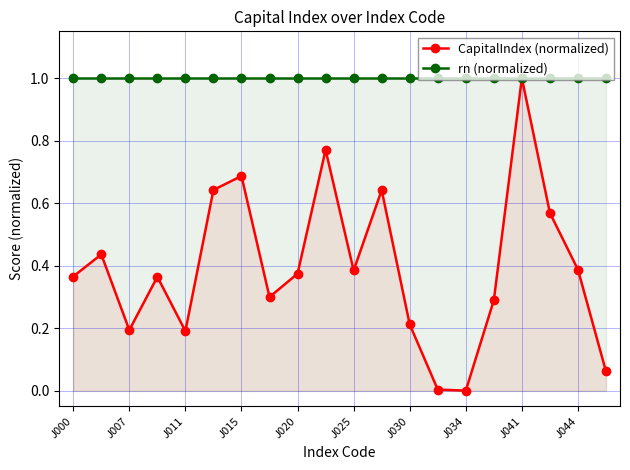

What is the label of the 1st point from the right?

19